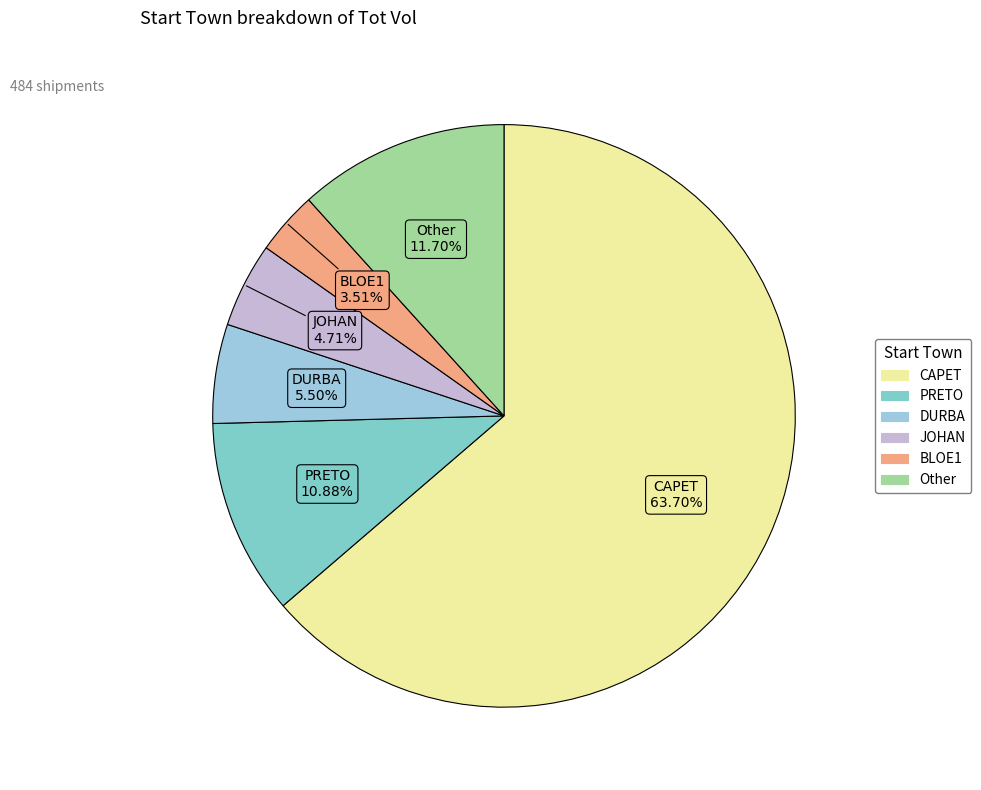

How many segments does this pie chart have?

6